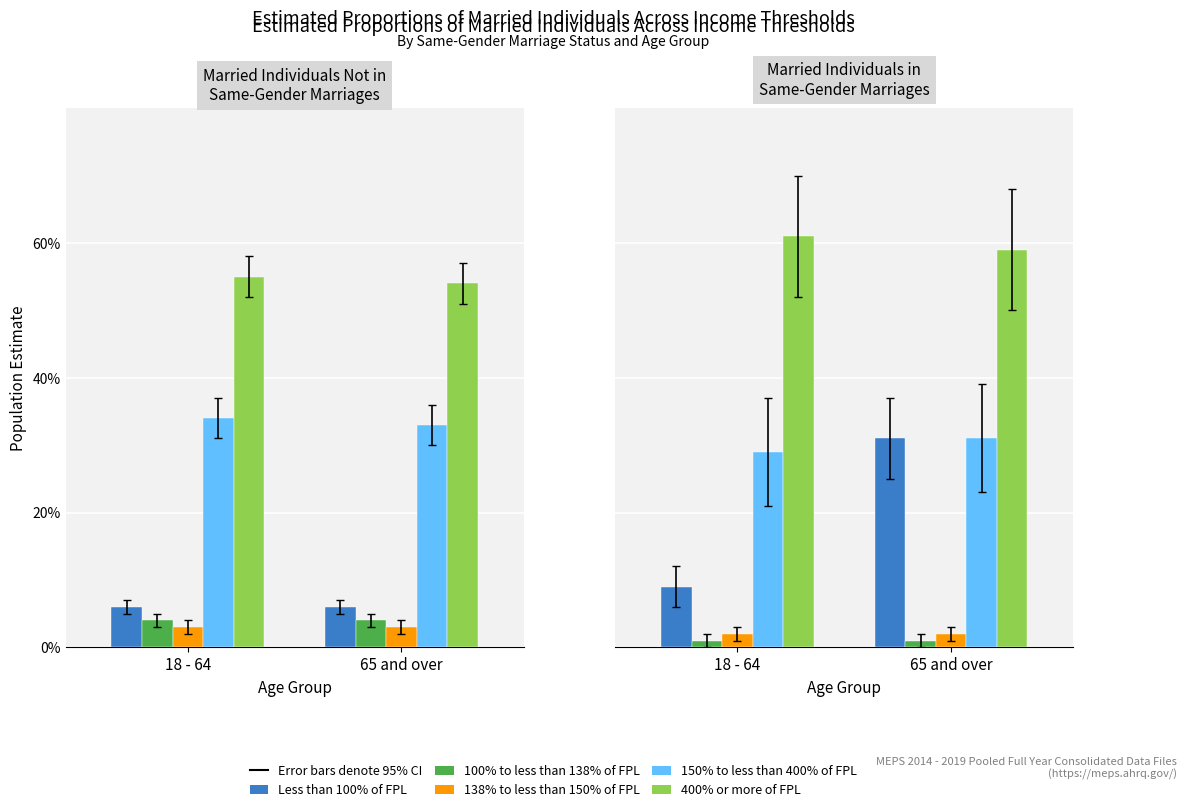

What is the label of the 2nd bar from the left?

65 and over